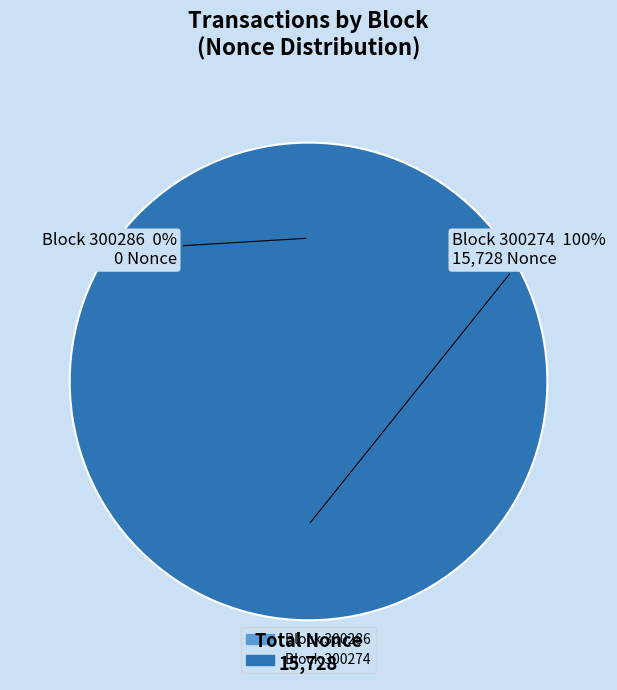

Rank the categories by value from lowest to highest.

300286, 300274